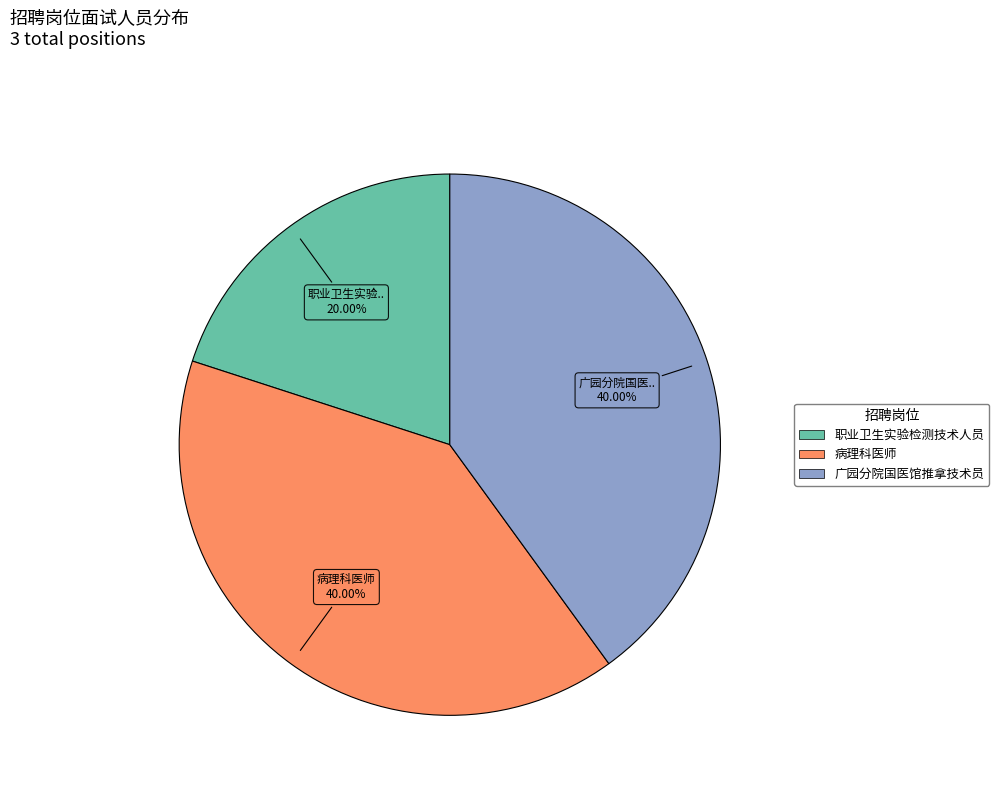

To the nearest percent, what portion does 职业卫生实验检测技术人员 represent?

20%